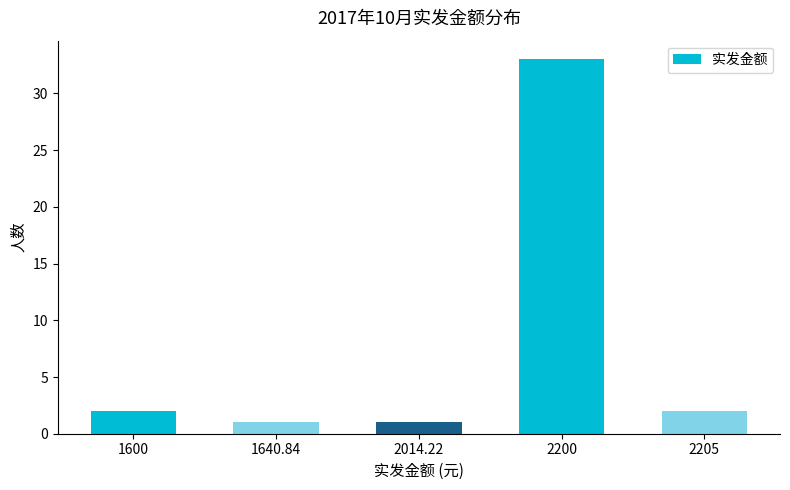

How many data points are less than 2?

2